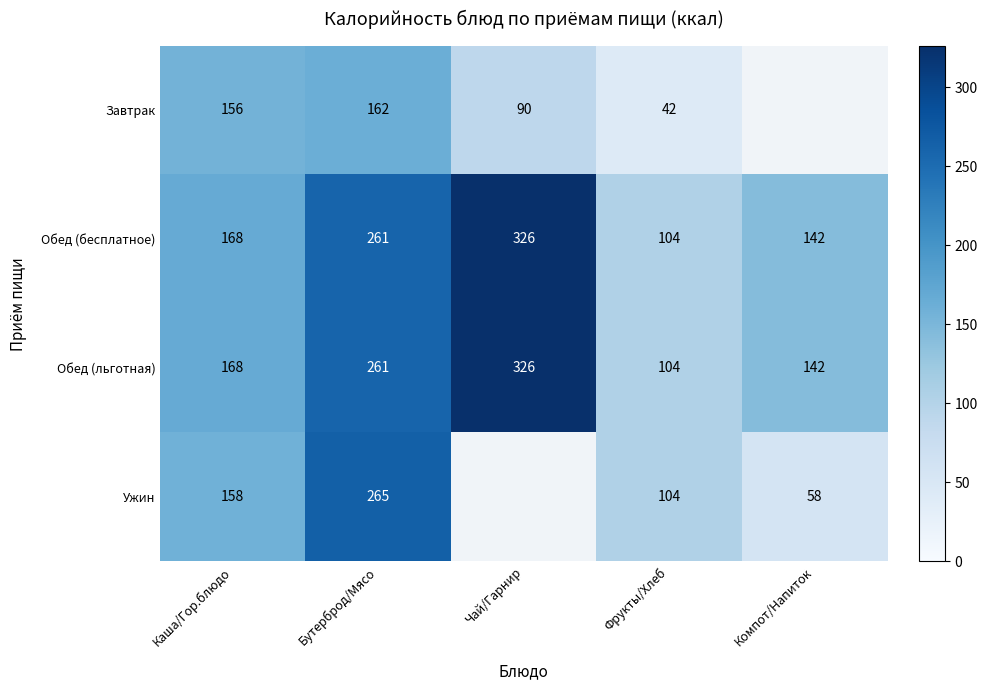

How many values in the Обед (бесплатное) series are below 168?

2